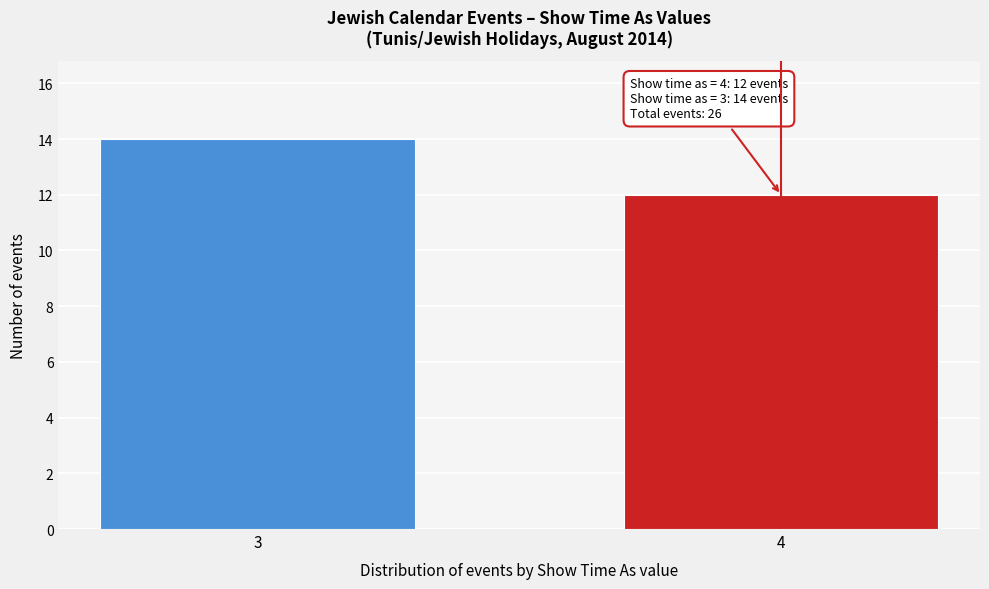

Reading left to right, what are all the values shown in this chart?

14	12